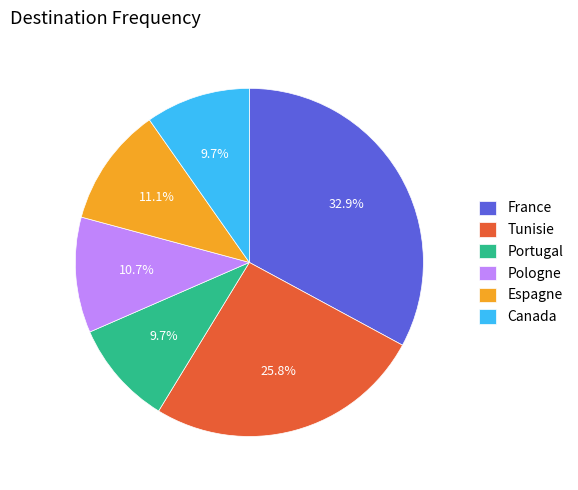

Which category has the biggest portion of the pie?

France